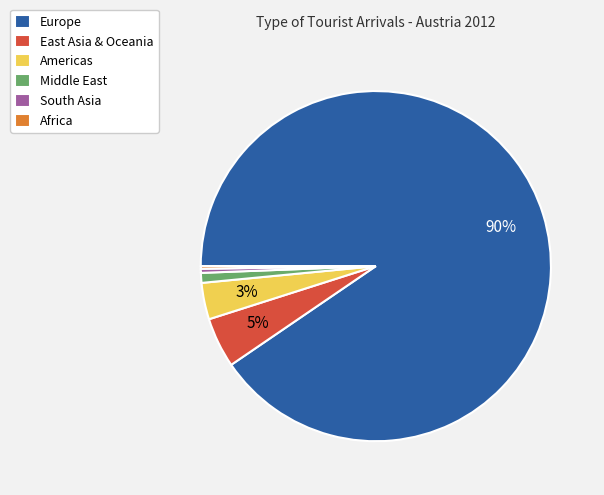

To the nearest percent, what is the average slice percentage?

17%